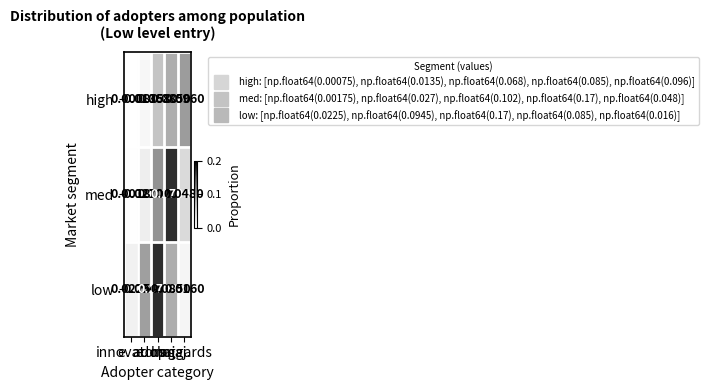

Which series has the largest range (max minus min)?

med